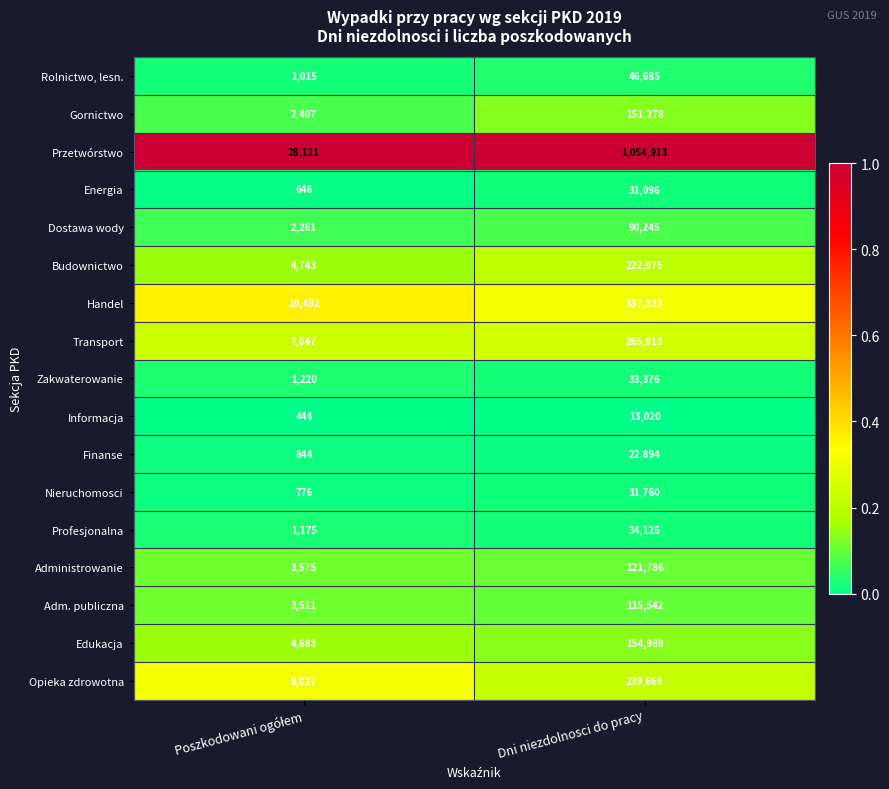

Which series has the largest range (max minus min)?

Przetwórstwo